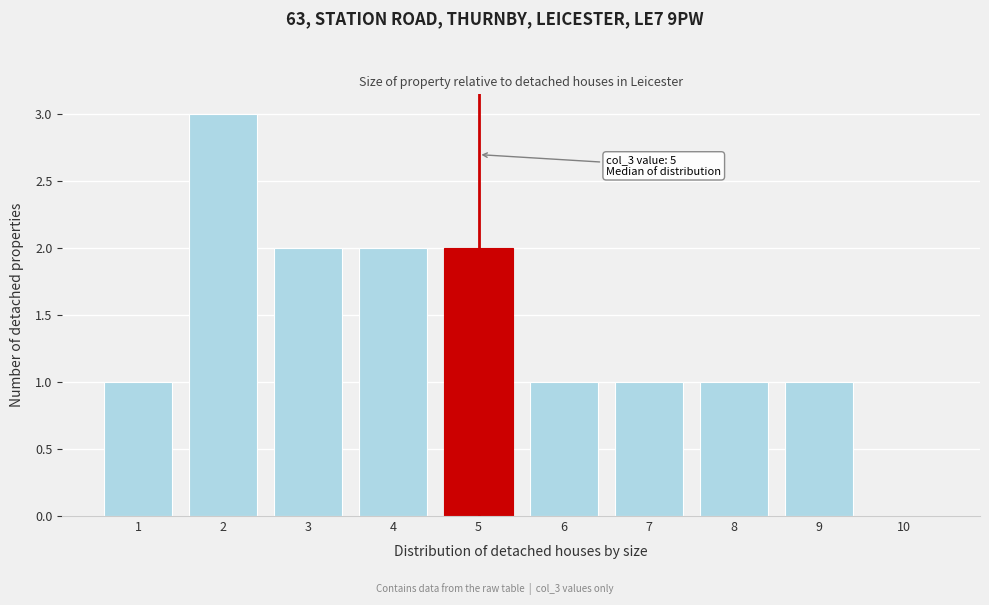

Over which range of the x-axis is the bar tallest?

1.5 to 2.5